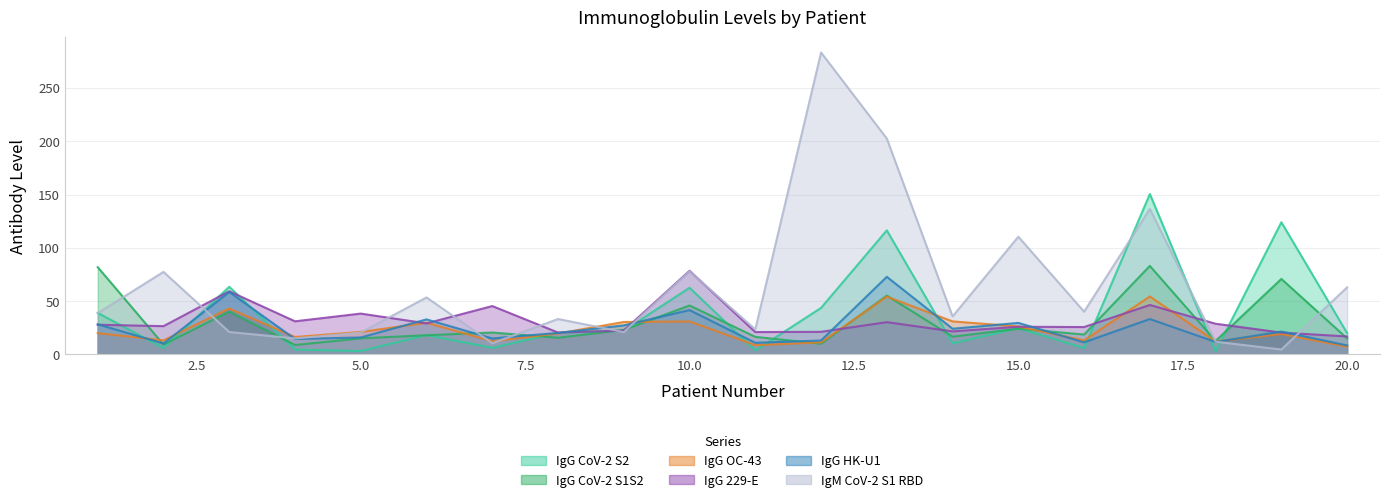

Which series has the widest spread of values?

IgM CoV-2 S1 RBD